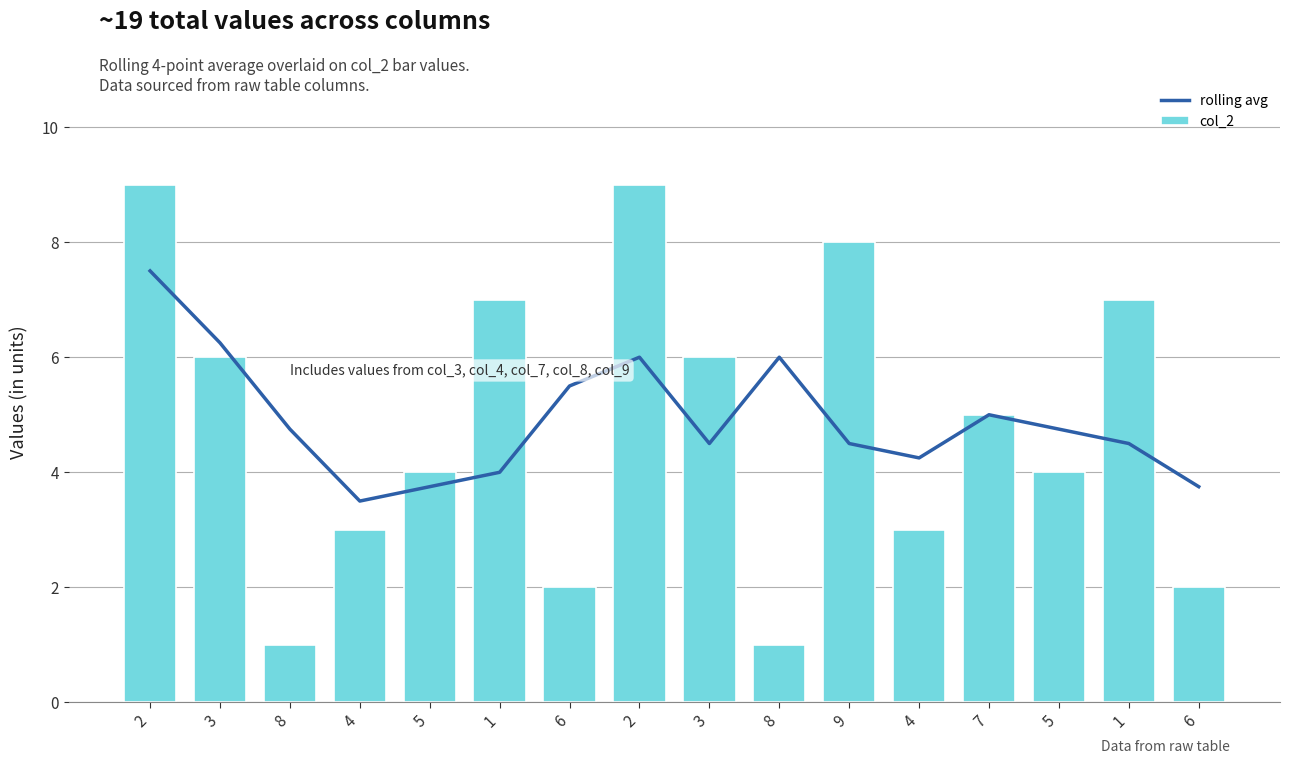

At which label does rolling avg reach its peak?

2